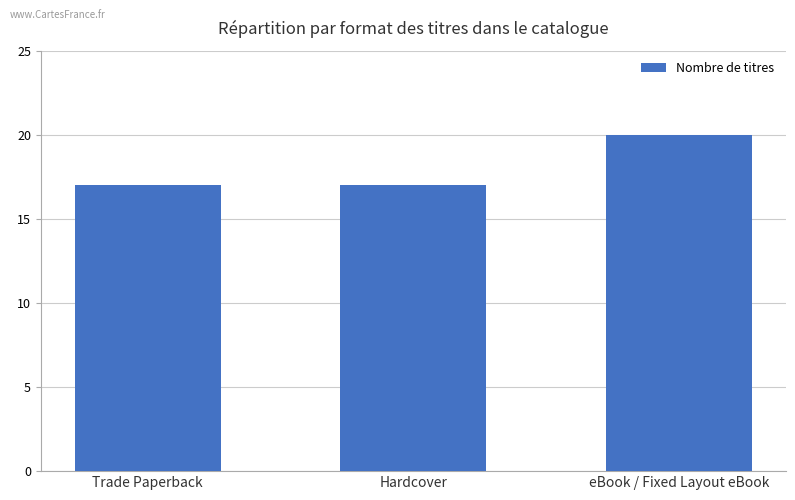

What is the maximum value shown in the chart?

20